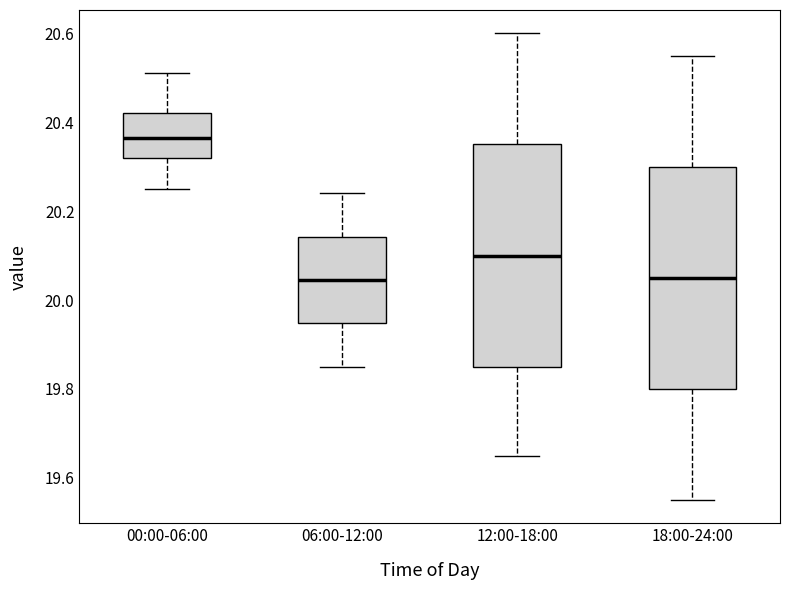

Reading left to right, read every box against the y-axis: the position of its median line, the range the box covers, and the ends of its whiskers. The values are not printed on the chart, so give them approximately, as read against the axis.

00:00-06:00: median 20.36, box 20.32 to 20.42, whiskers 20.26 to 20.52
06:00-12:00: median 20.04, box 19.94 to 20.14, whiskers 19.86 to 20.24
12:00-18:00: median 20.10, box 19.86 to 20.36, whiskers 19.66 to 20.60
18:00-24:00: median 20.06, box 19.80 to 20.30, whiskers 19.56 to 20.56